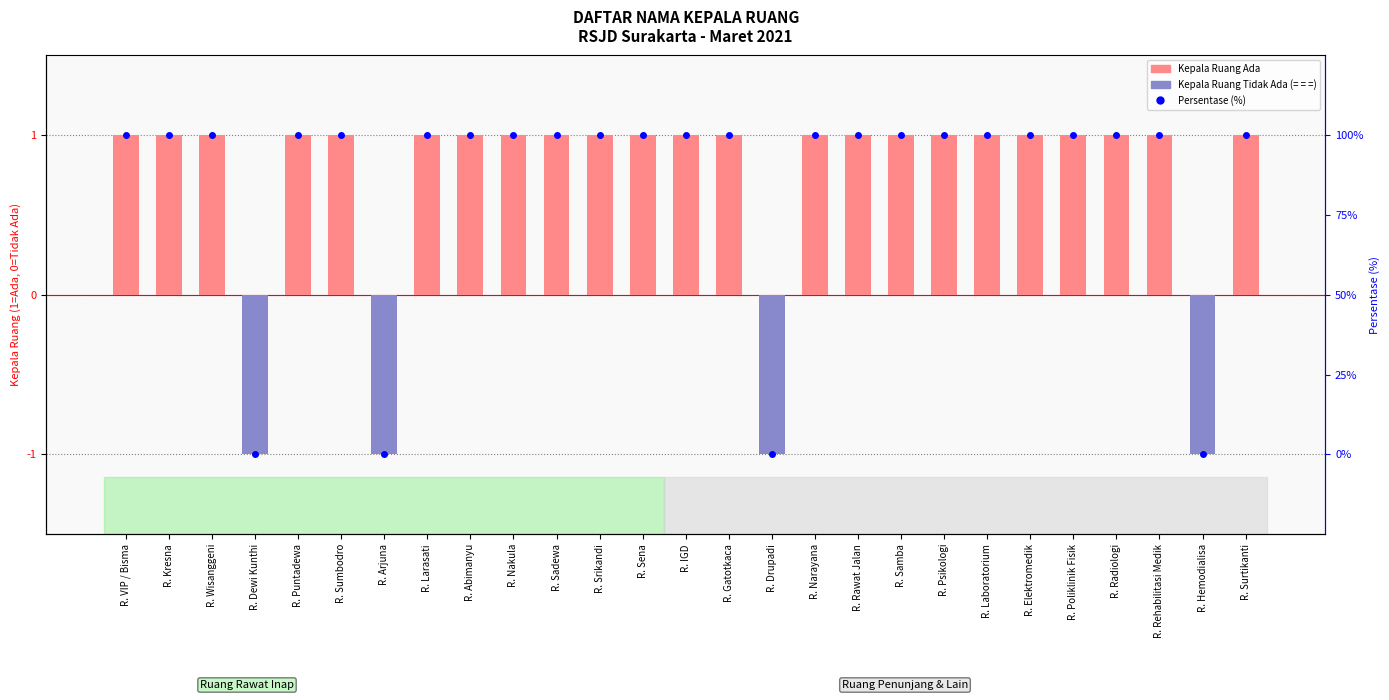

Where is Persentase (%) nearest to the value 50?

R. VIP / Bisma